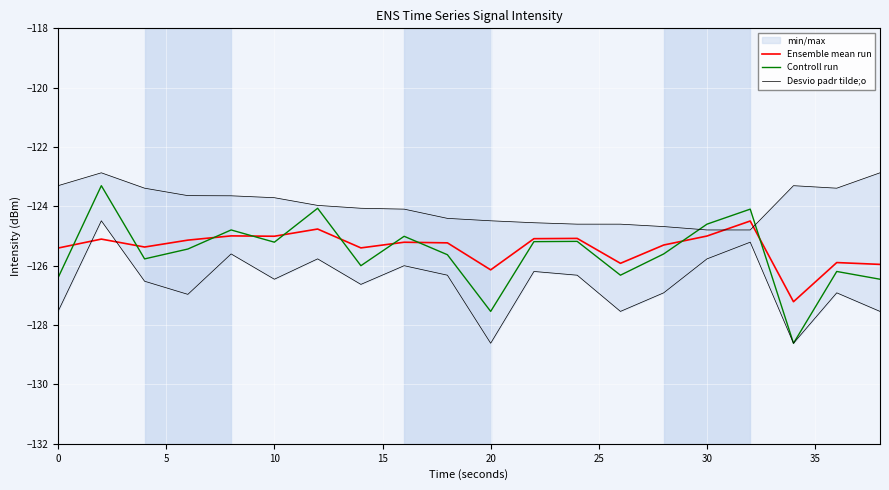

The value of Ensemble mean run at 30 is -199.5. True or false?

False